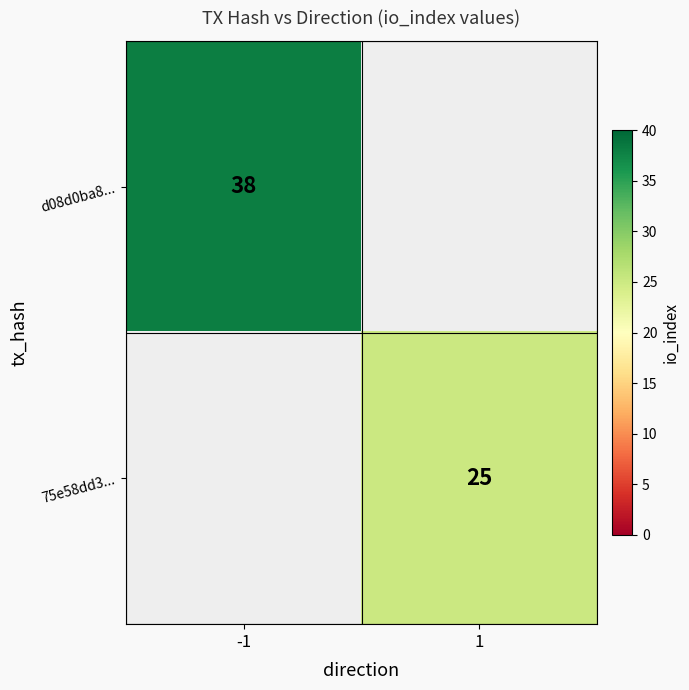

True or false: 75e58dd3... has a value of 25 at 1.

True